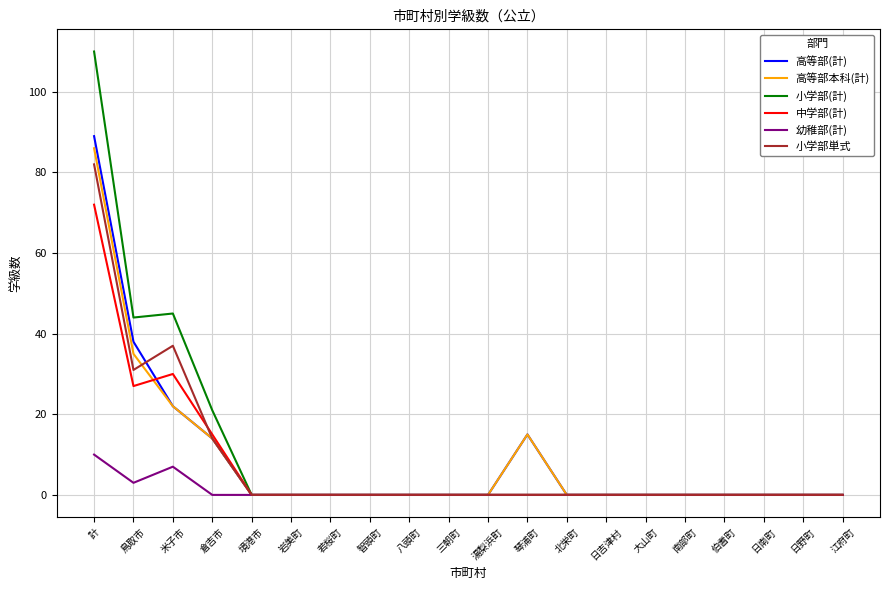

What position from the right is 境港市?

16